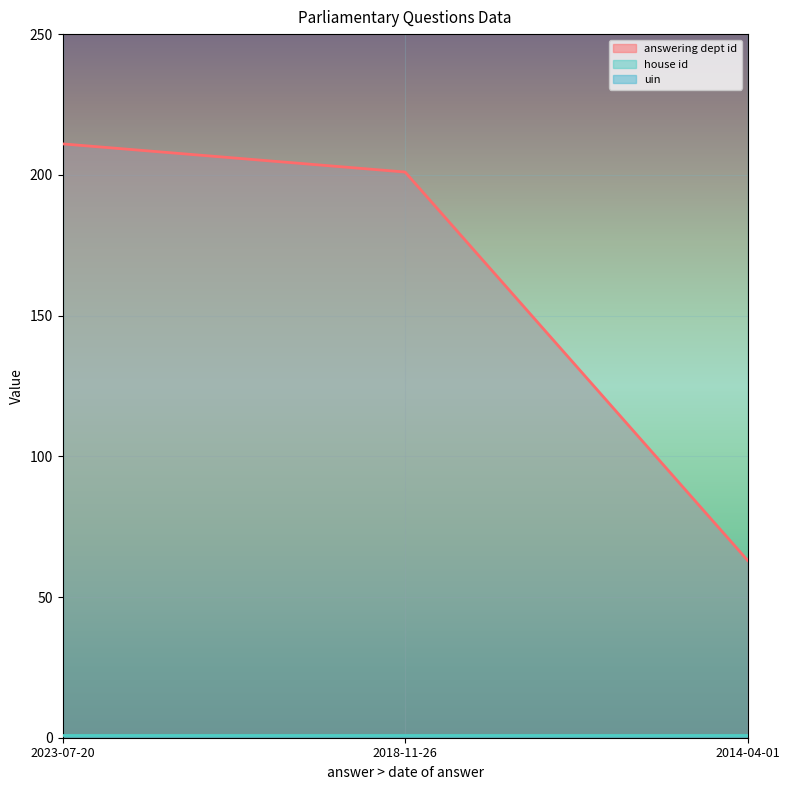

What are all the series names shown in the legend?

answering dept id, house id, uin